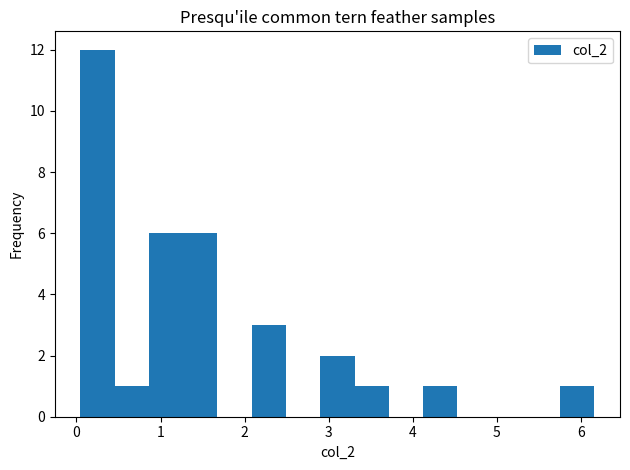

Reading left to right, list every bar in this chart as the range it spans on the x-axis followed by its height. Neither the bar edges nor the heights are printed on the chart, so give them approximately, as read against the axes.

0.0 to 0.5: 12
0.5 to 0.9: 1
0.9 to 1.3: 6
1.3 to 1.7: 6
1.7 to 2.1: 0
2.1 to 2.5: 3
2.5 to 2.9: 0
2.9 to 3.3: 2
3.3 to 3.7: 1
3.7 to 4.1: 0
4.1 to 4.5: 1
4.5 to 4.9: 0
4.9 to 5.3: 0
5.3 to 5.8: 0
5.8 to 6.2: 1